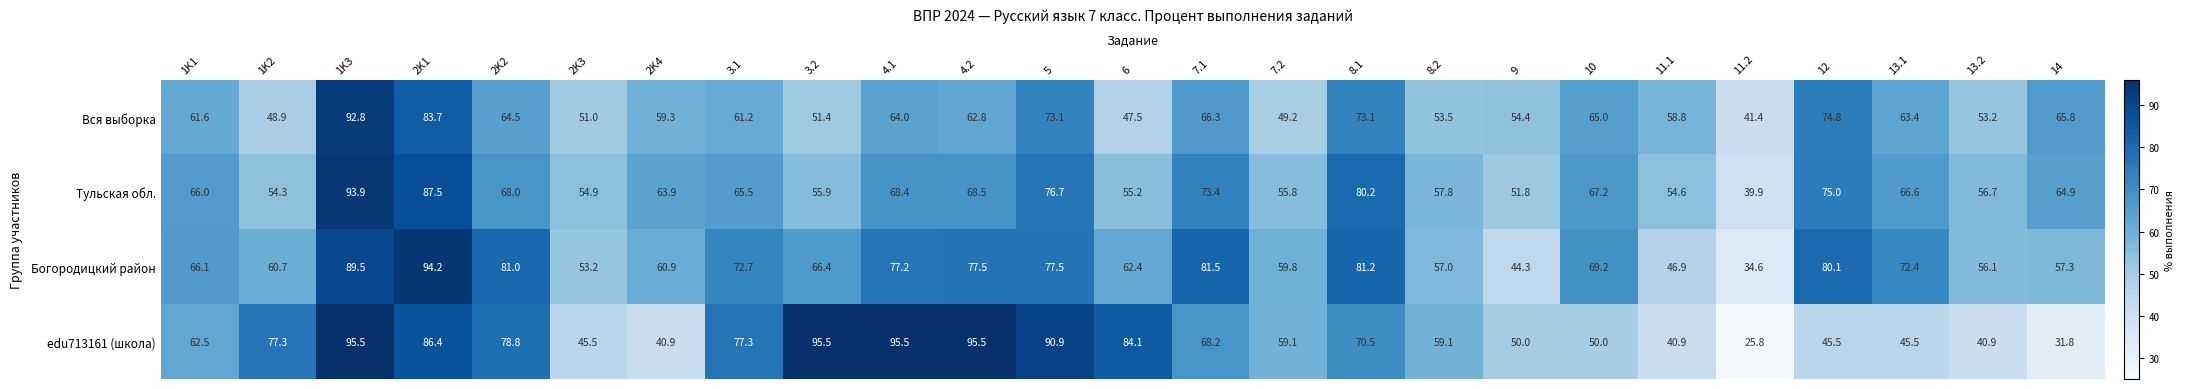

True or false: Богородицкий район has a value of 43.2 at 2K1.

False